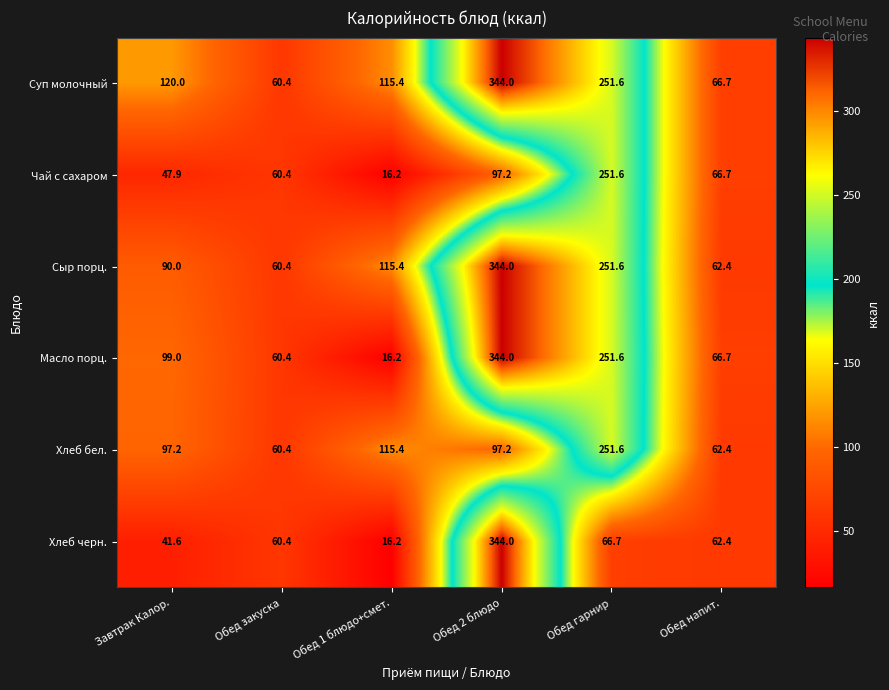

What is the spread (max minus min) of values at Обед 2 блюдо?

246.8